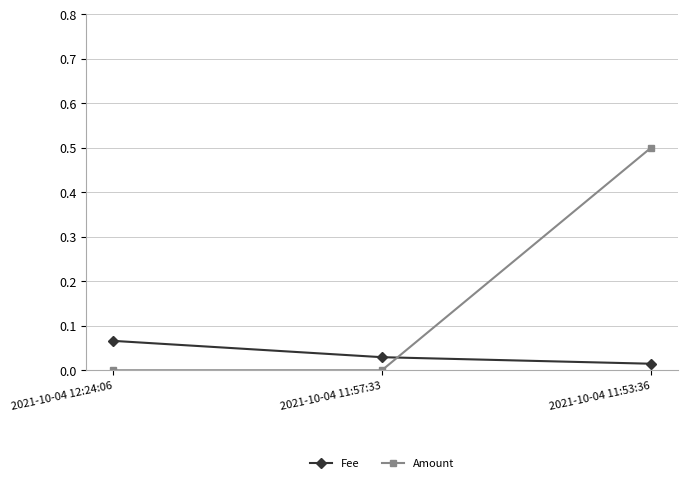

Rank the series by their average value, from lowest to highest.

Fee, Amount